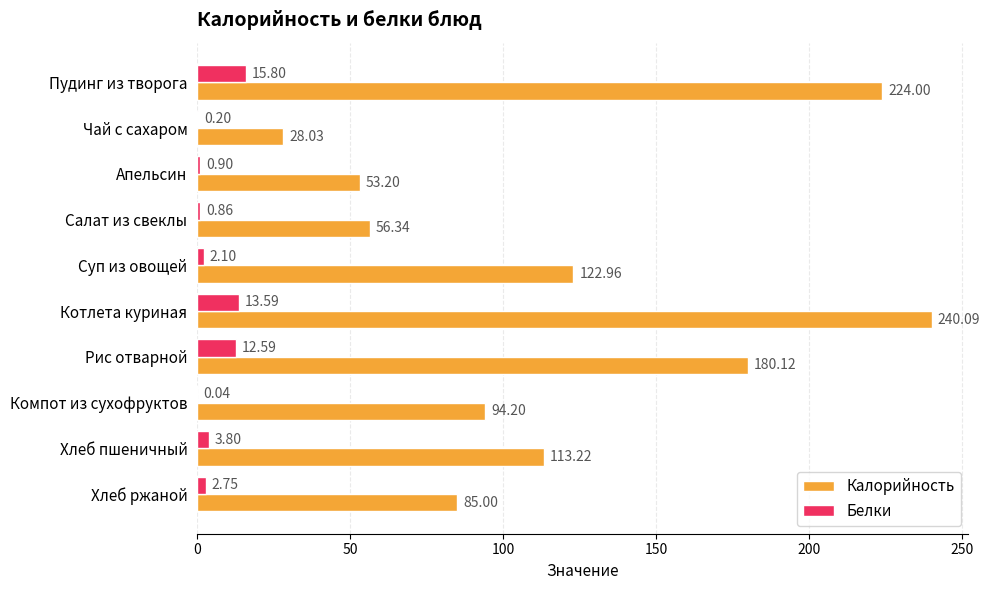

What is the sum of all Белки values?

52.6